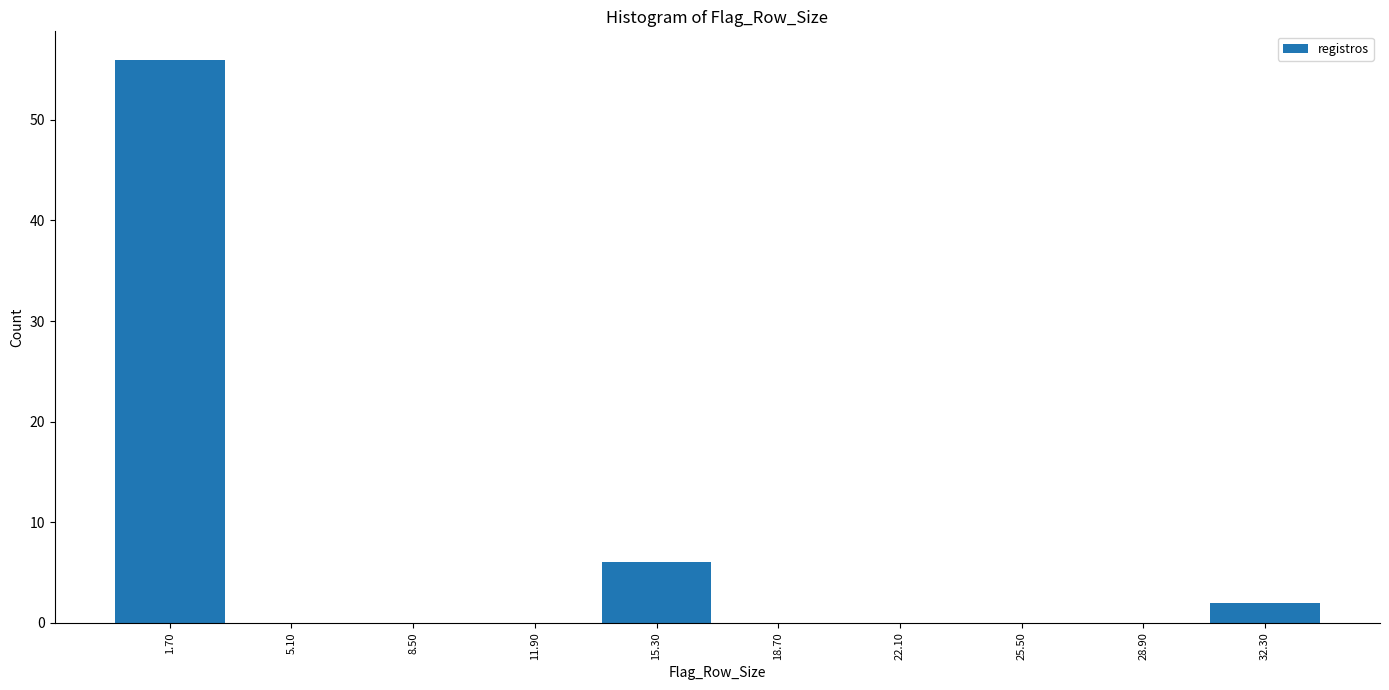

Over which range of the x-axis is the bar tallest?

0.0 to 3.4